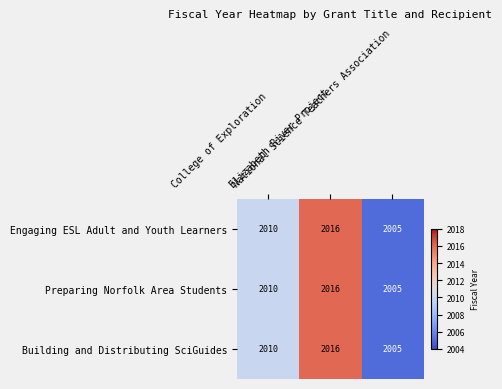

How many Engaging ESL Adult and Youth Learners values are between 2005 and 2016?

3